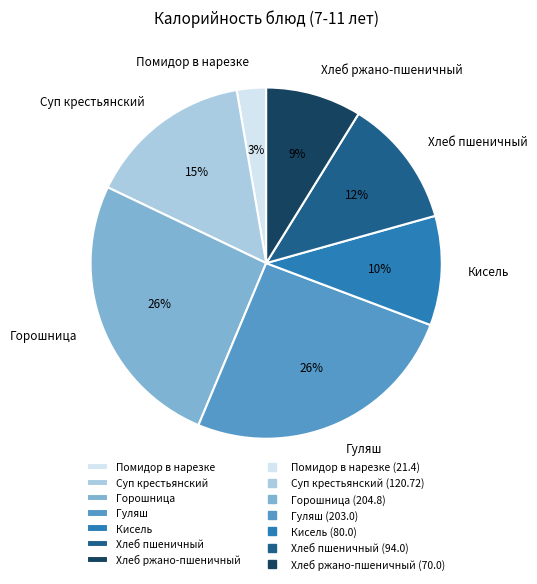

Approximately how many times larger is the value at Горошница compared to Суп крестьянский?

1.7